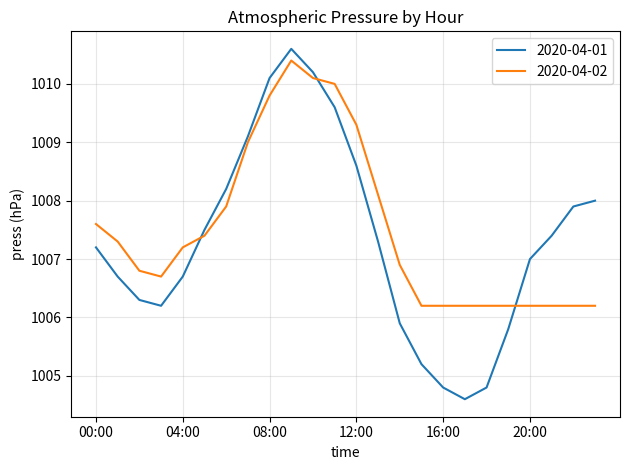

Count the number of categories in the chart.

24